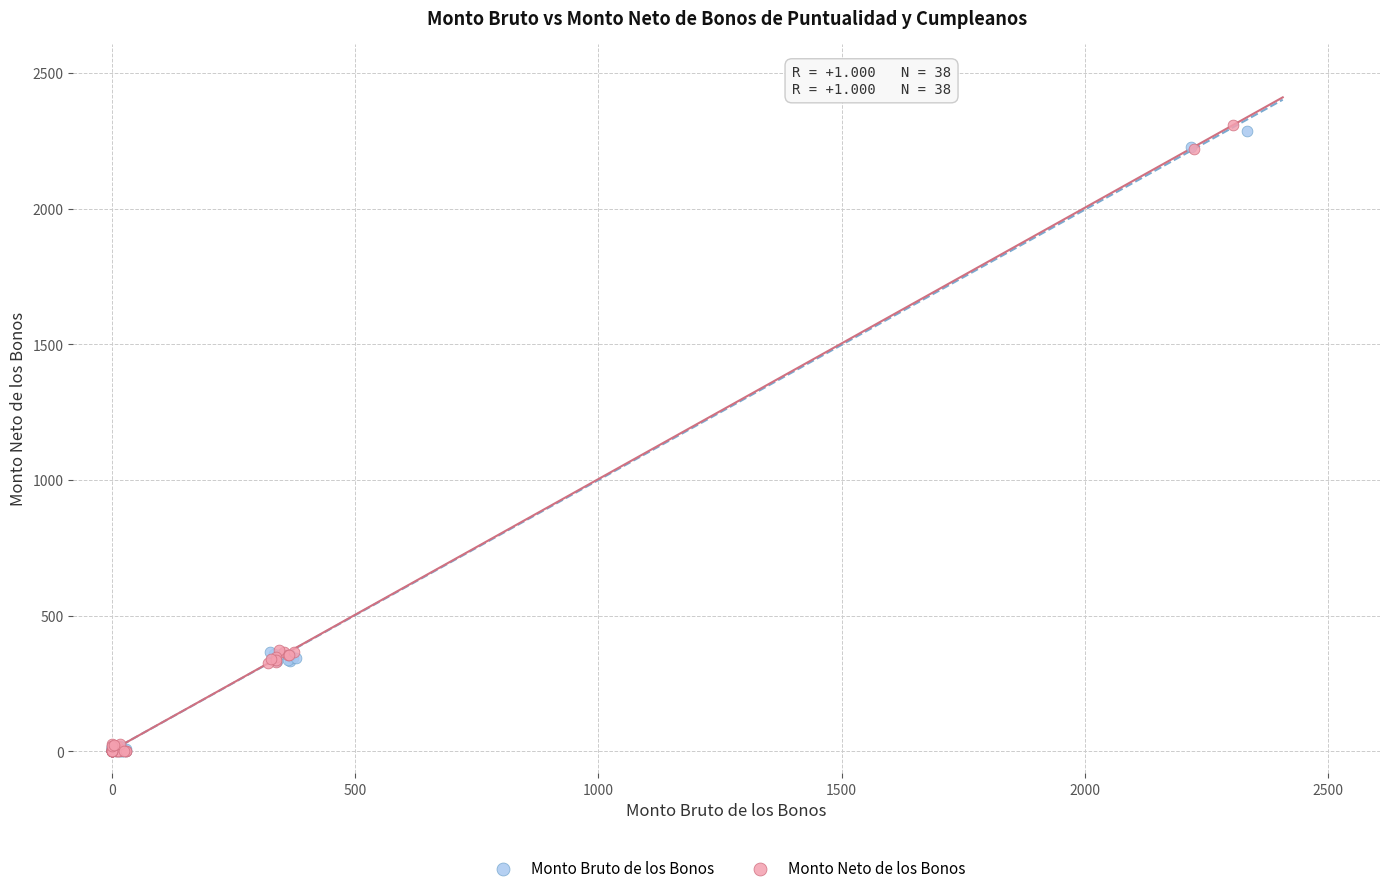

What are all the series names shown in the legend?

Monto Bruto de los Bonos, Monto Neto de los Bonos